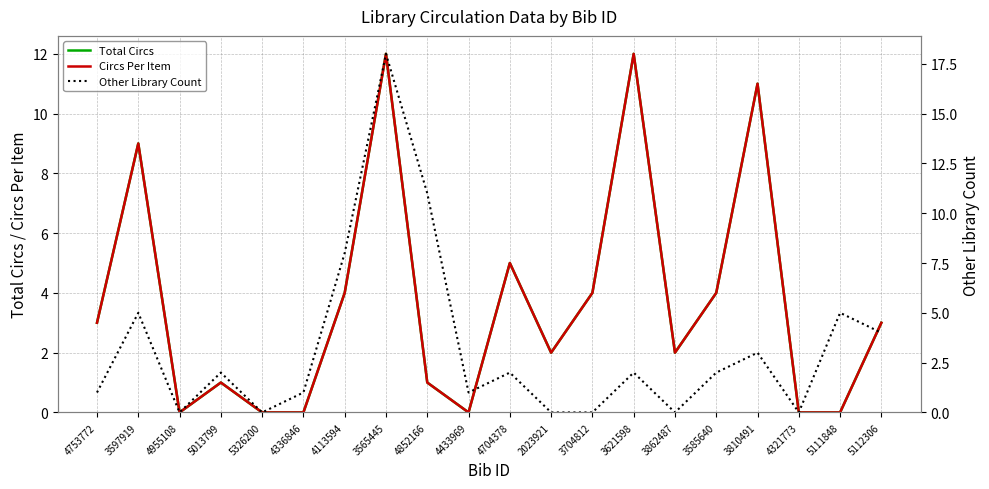

Does the chart display data point markers on the line(s)?

No